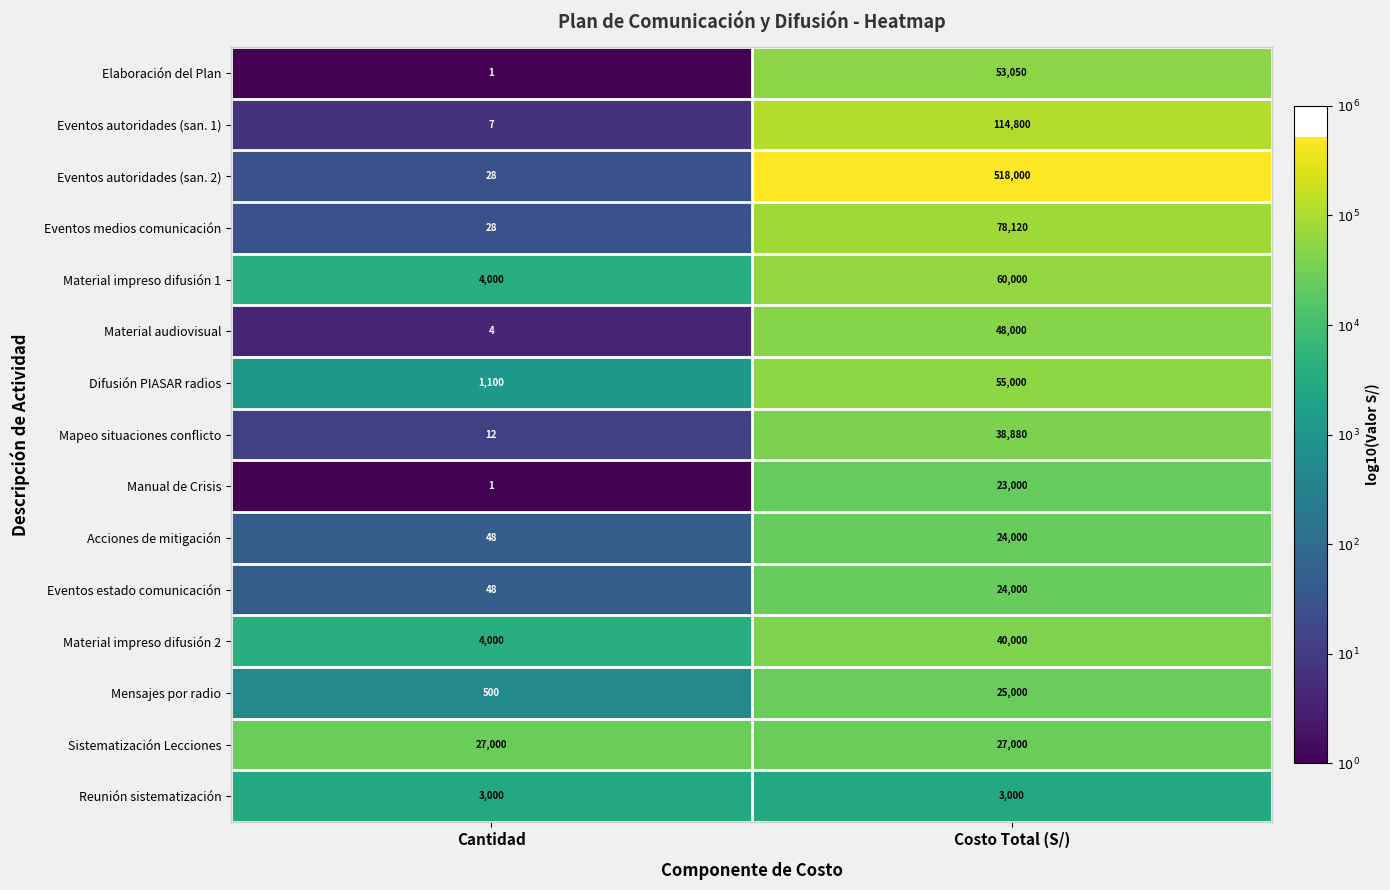

Reading right to left, transcribe all the data shown in this chart.

Elaboración del Plan: 53050	1
Eventos autoridades (san. 1): 114800	7
Eventos autoridades (san. 2): 518000	28
Eventos medios comunicación: 78120	28
Material impreso difusión 1: 60000	4000
Material audiovisual: 48000	4
Difusión PIASAR radios: 55000	1100
Mapeo situaciones conflicto: 38880	12
Manual de Crisis: 23000	1
Acciones de mitigación: 24000	48
Eventos estado comunicación: 24000	48
Material impreso difusión 2: 40000	4000
Mensajes por radio: 25000	500
Sistematización Lecciones: 27000	27000
Reunión sistematización: 3000	3000